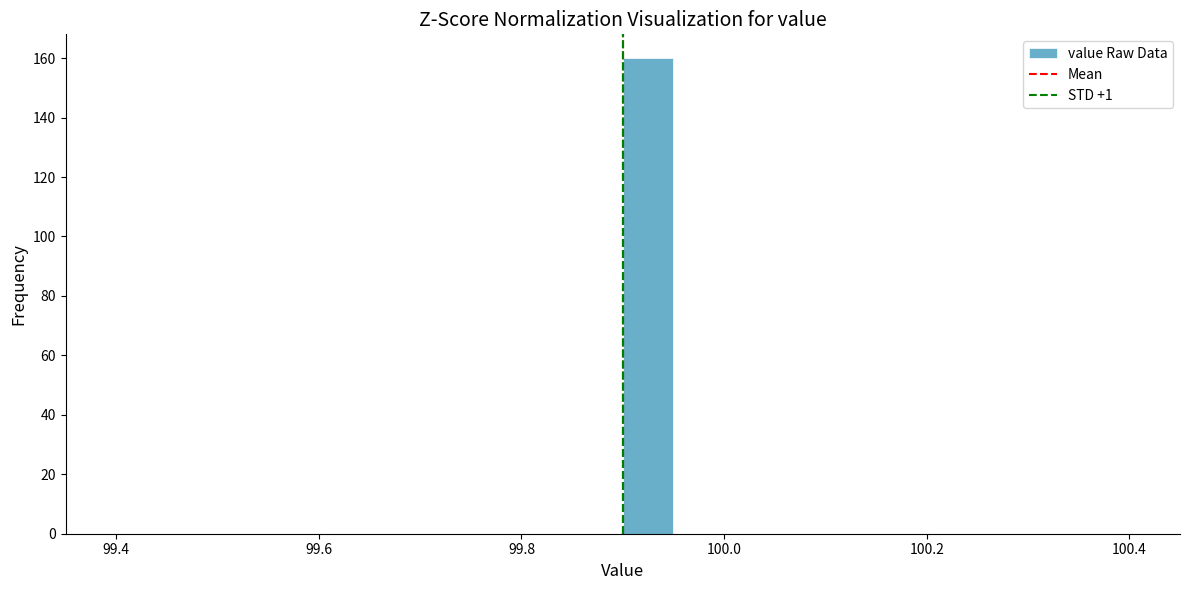

Read against the x-axis, roughly where is the centre of the tallest bar?

99.92